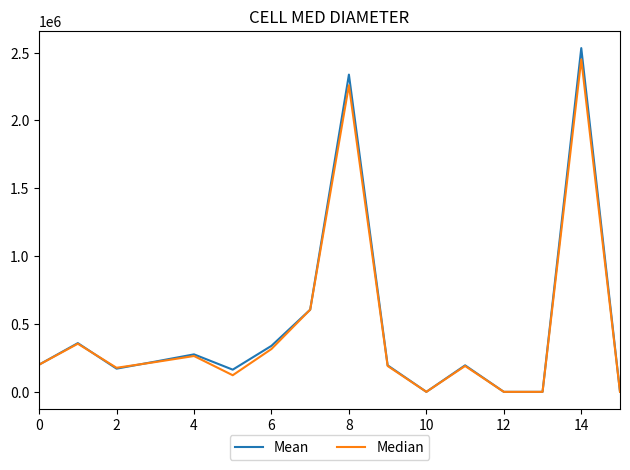

How many lines are shown in the chart?

2